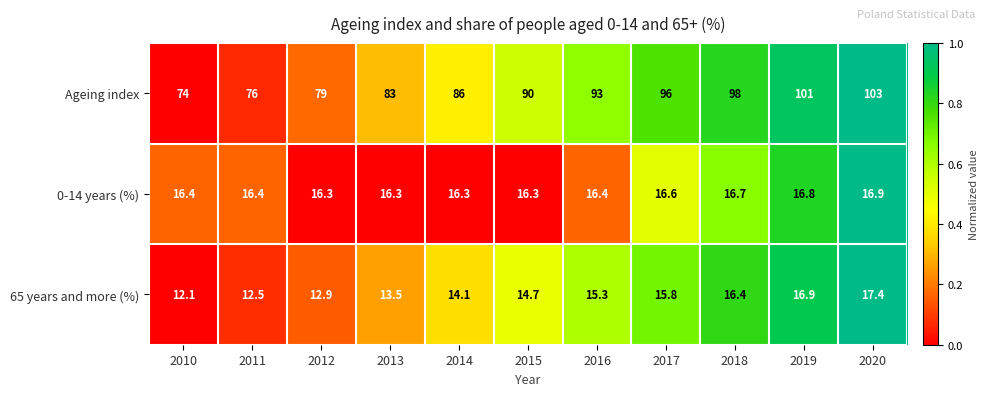

What is the sum of the 0-14 years (%) values at 2018 and 2017?

33.3